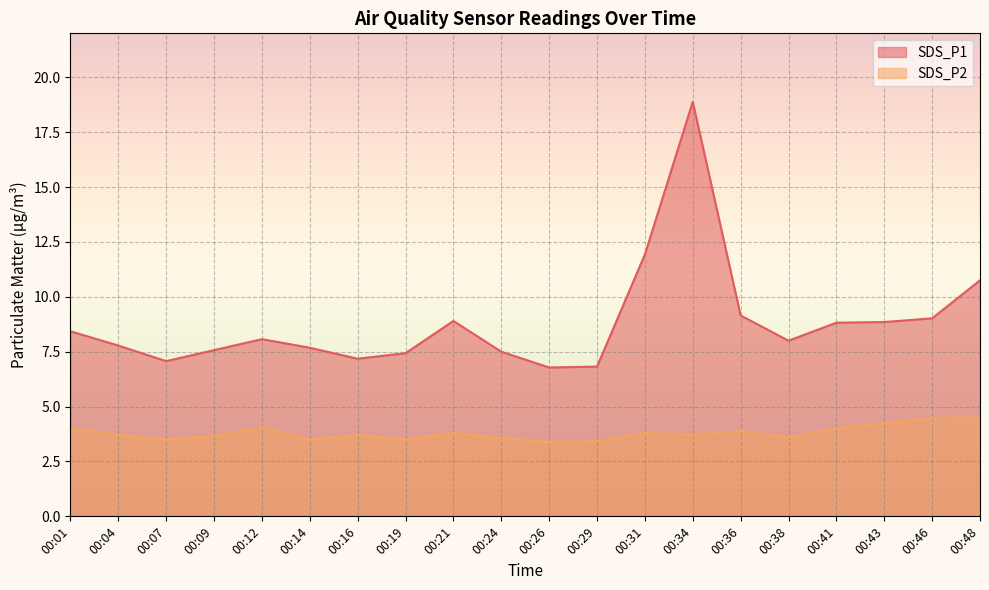

Does the chart display data point markers on the line(s)?

No